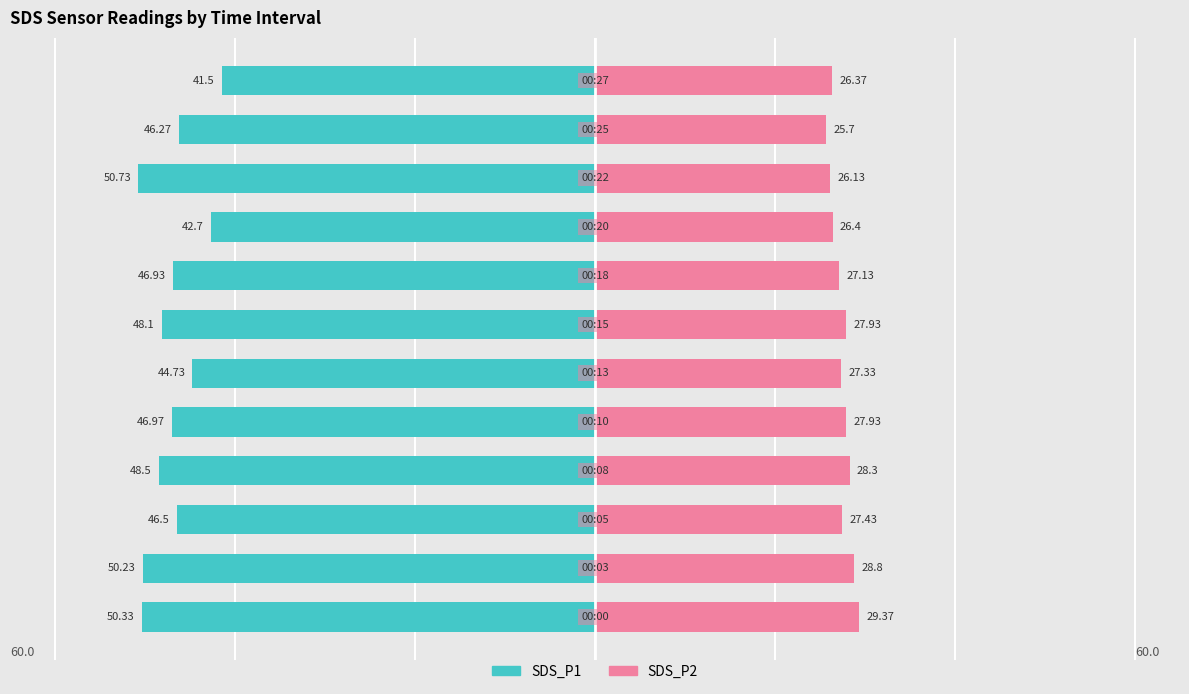

How many categories are shown in the chart?

12